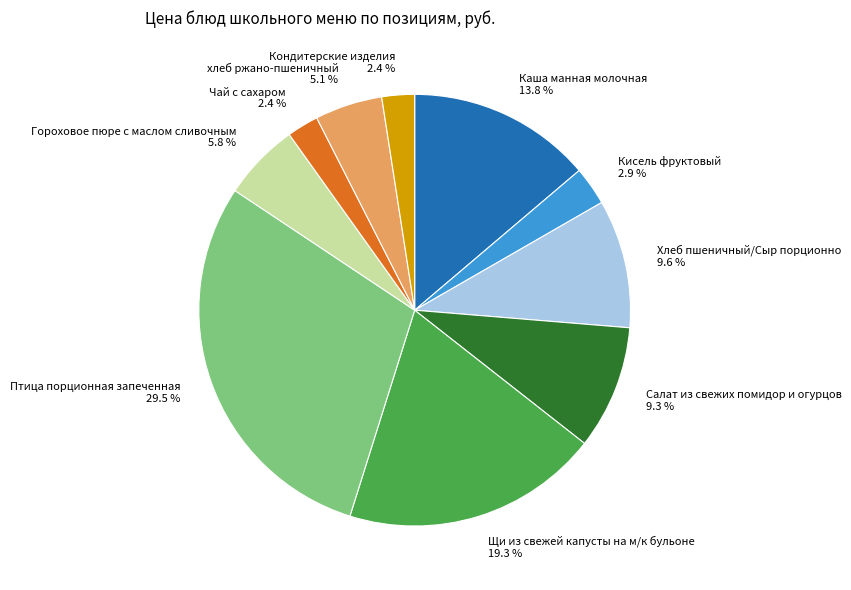

What is the ratio of the value at хлеб ржано-пшеничный 5.1 % to the value at Каша манная молочная 13.8 %?

0.4